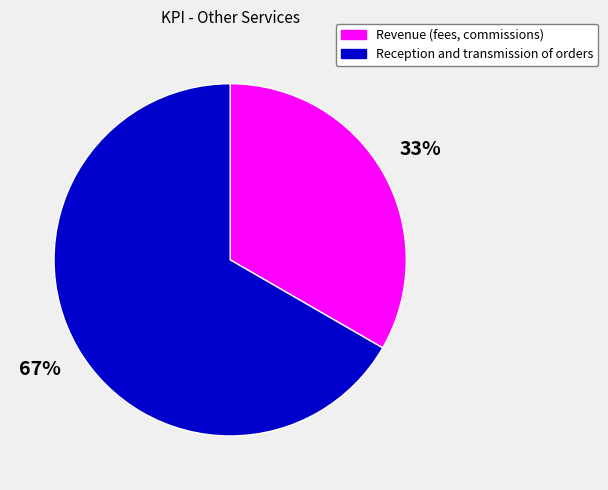

To the nearest percent, what is the combined percentage of Reception and transmission of orders and Revenue (fees, commissions)?

100%